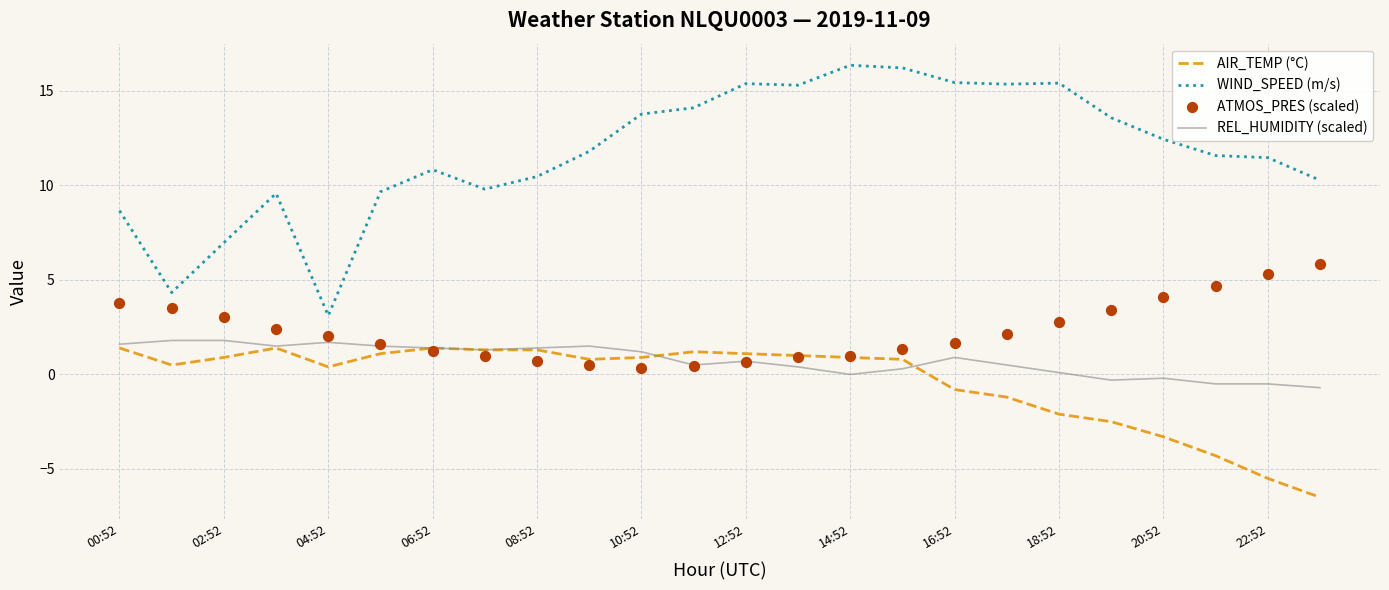

Which series contains the highest Y value?

WIND_SPEED (m/s)